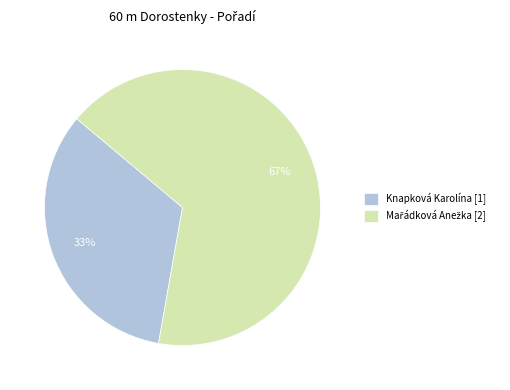

To the nearest percent, what percentage of the pie is Knapková Karolína [1]?

33%